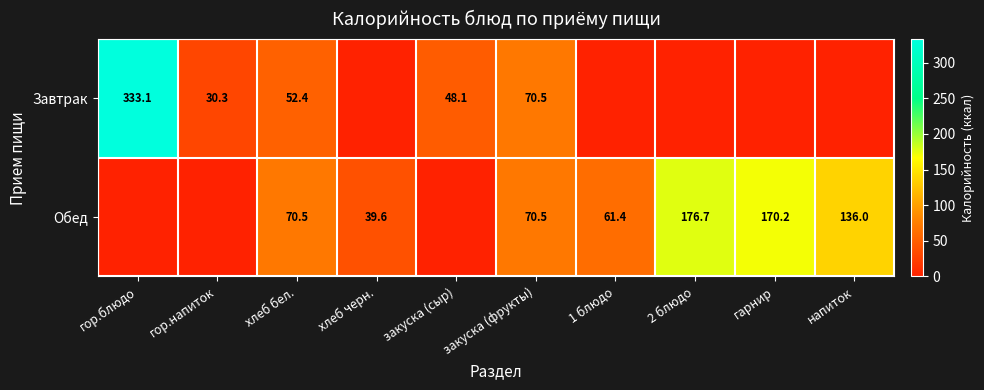

What is the total value across all series at закуска (фрукты)?

141.0